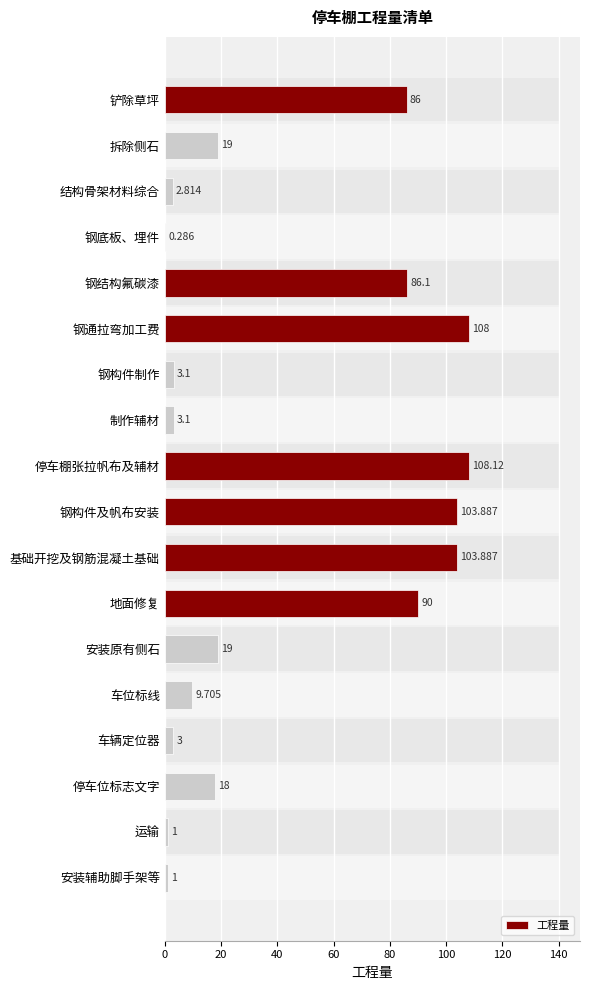

The value at 钢底板、埋件 is 0.4. True or false?

False